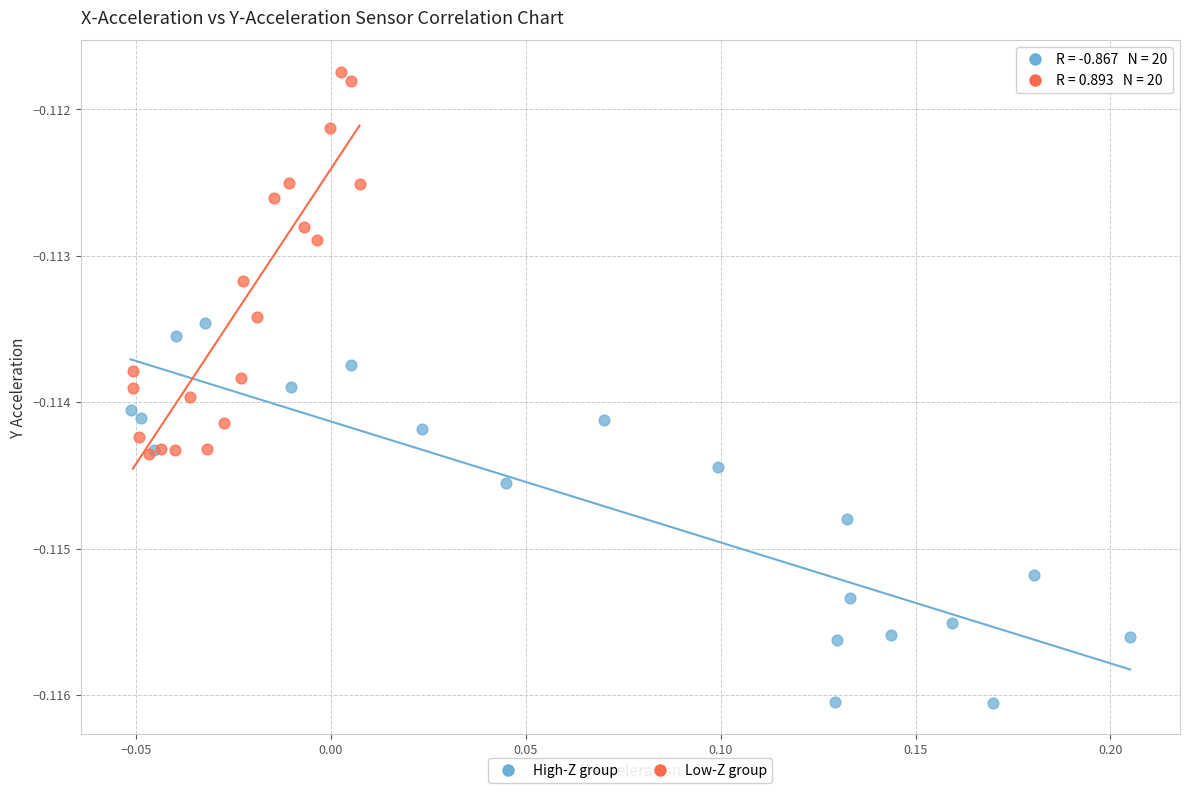

Which series contains the highest Y value?

Low-Z group